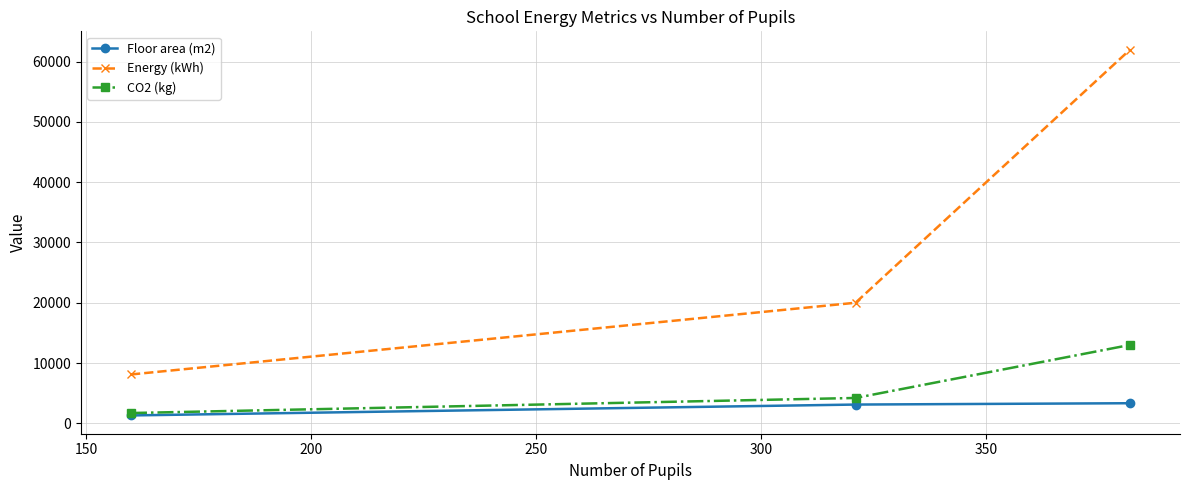

Which series has the largest total across all categories?

Energy (kWh)